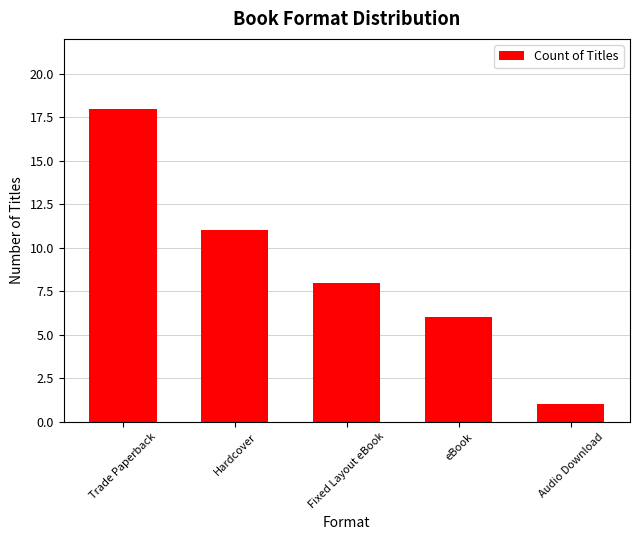

The value at Trade Paperback is 9. True or false?

False